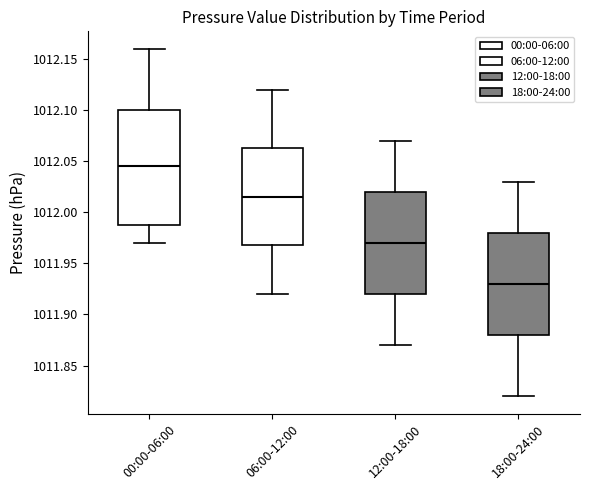

Where does the median line of the box for 18:00-24:00 sit on the y-axis? The values are not printed on the chart, so give them approximately, as read against the axis.

1011.930